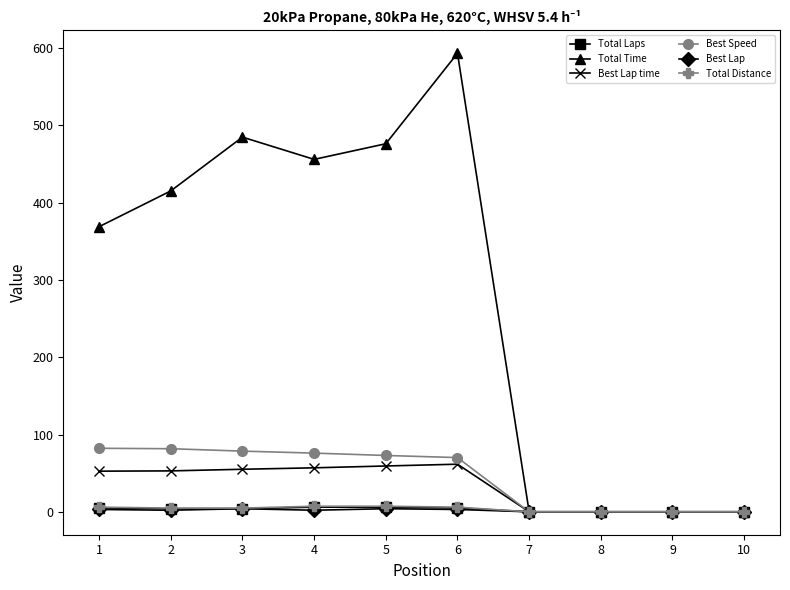

What is the difference between the Total Laps values at 4 and 7?

6.0